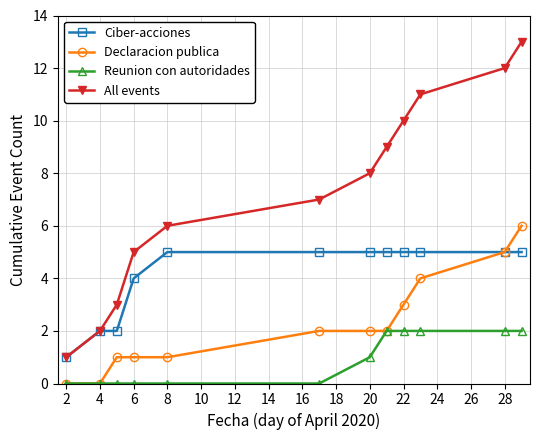

Rank the series by their maximum value, from lowest to highest.

Reunion con autoridades, Ciber-acciones, Declaracion publica, All events